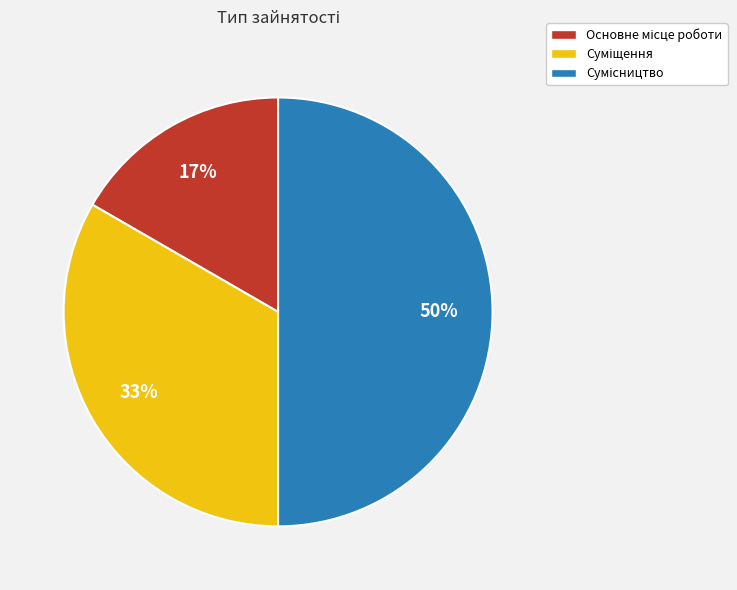

To the nearest percent, what is the average slice percentage?

33%